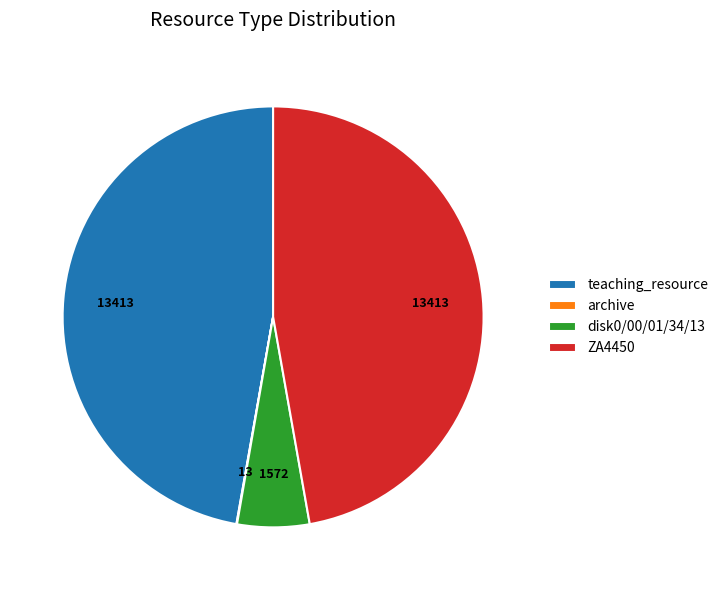

Does any single category account for the majority?

No